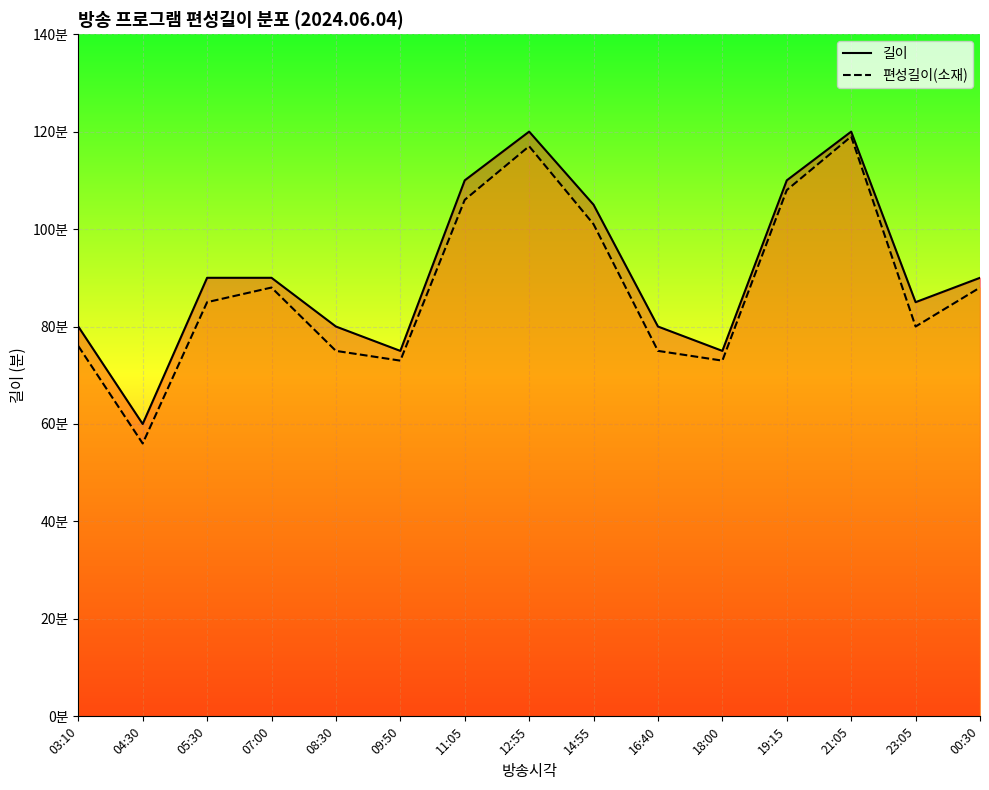

How many series are shown in this chart?

2